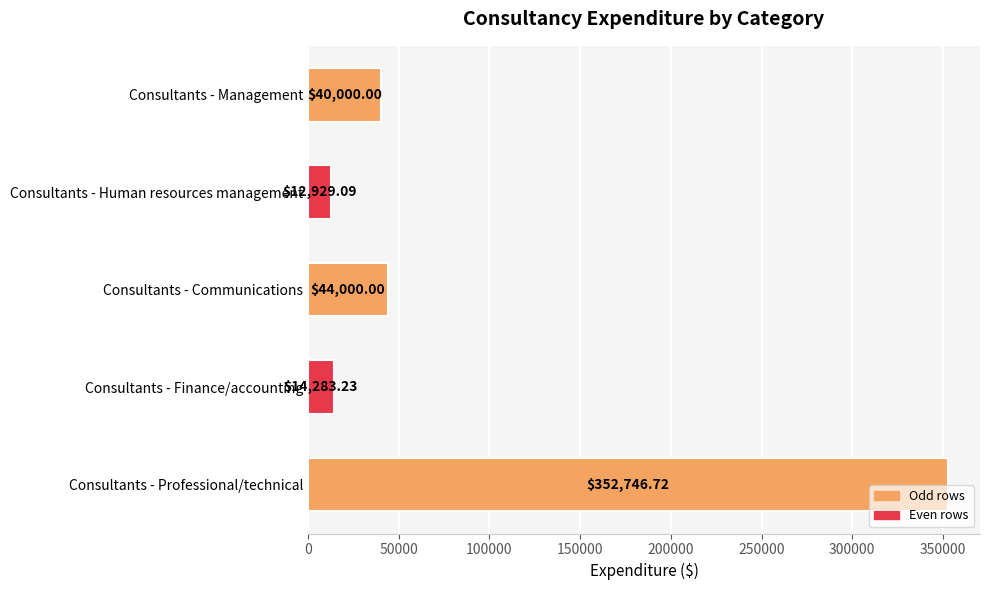

What is the sum of the values at Consultants - Finance/accounting and Consultants - Communications?

58283.2